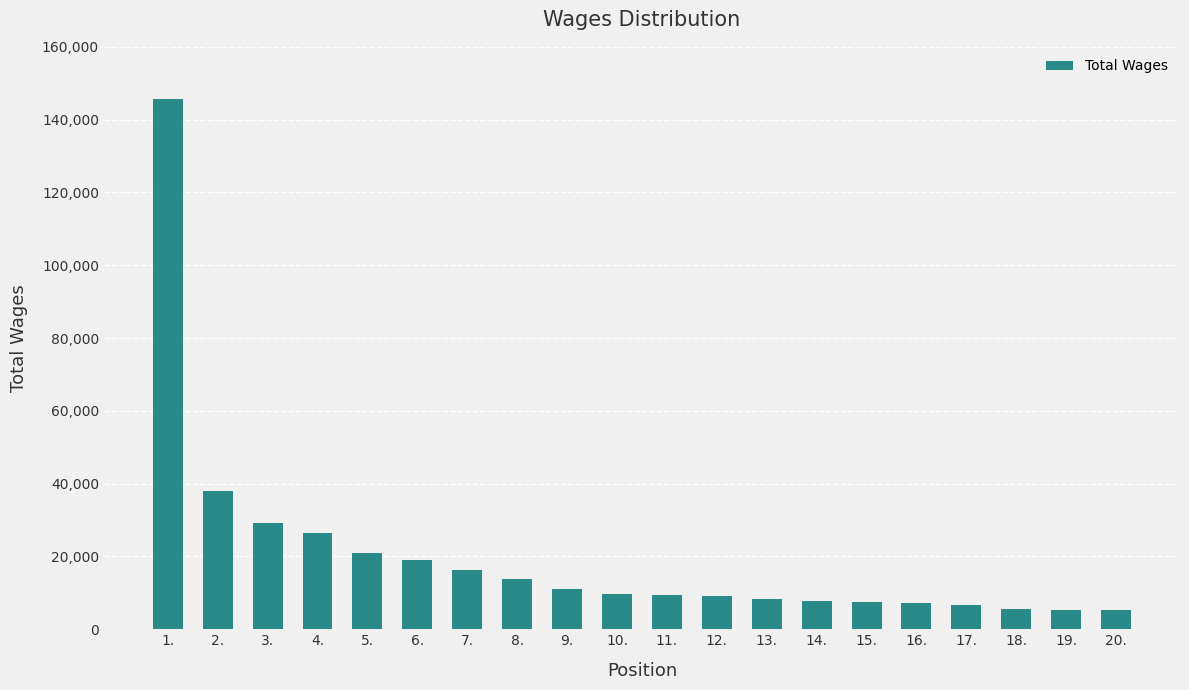

Are the bars horizontal?

No